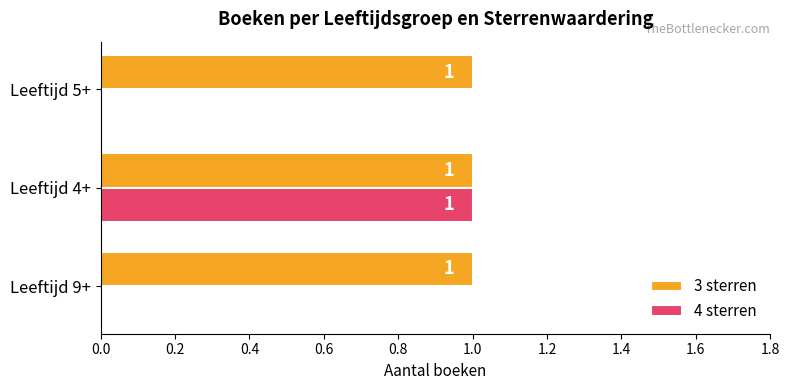

Which series changed the most between Leeftijd 9+ and Leeftijd 4+?

4 sterren